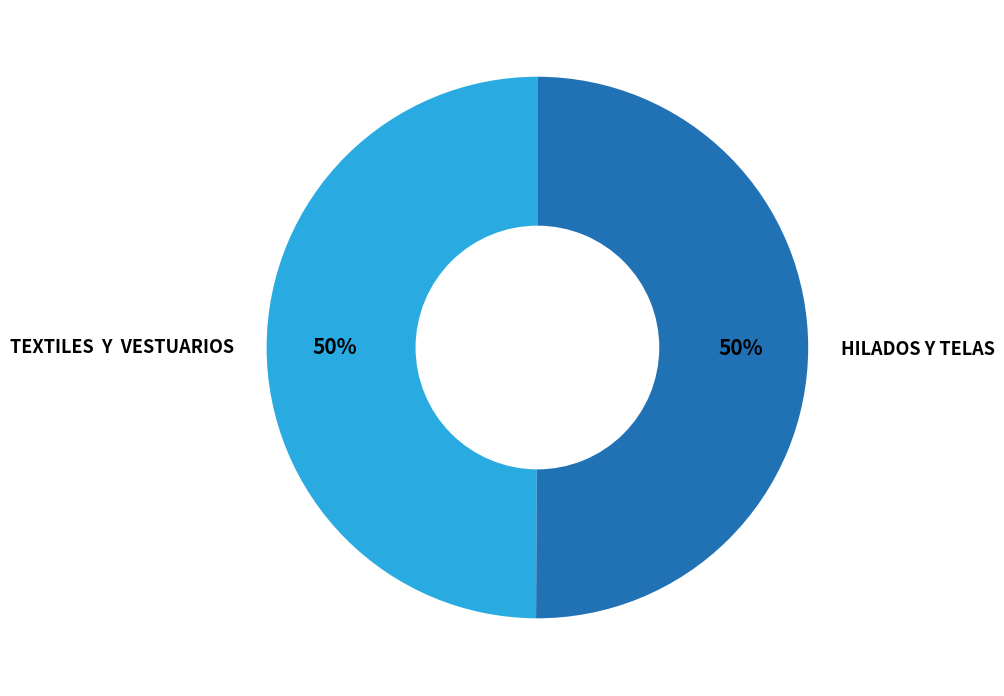

How many segments does this pie chart have?

2